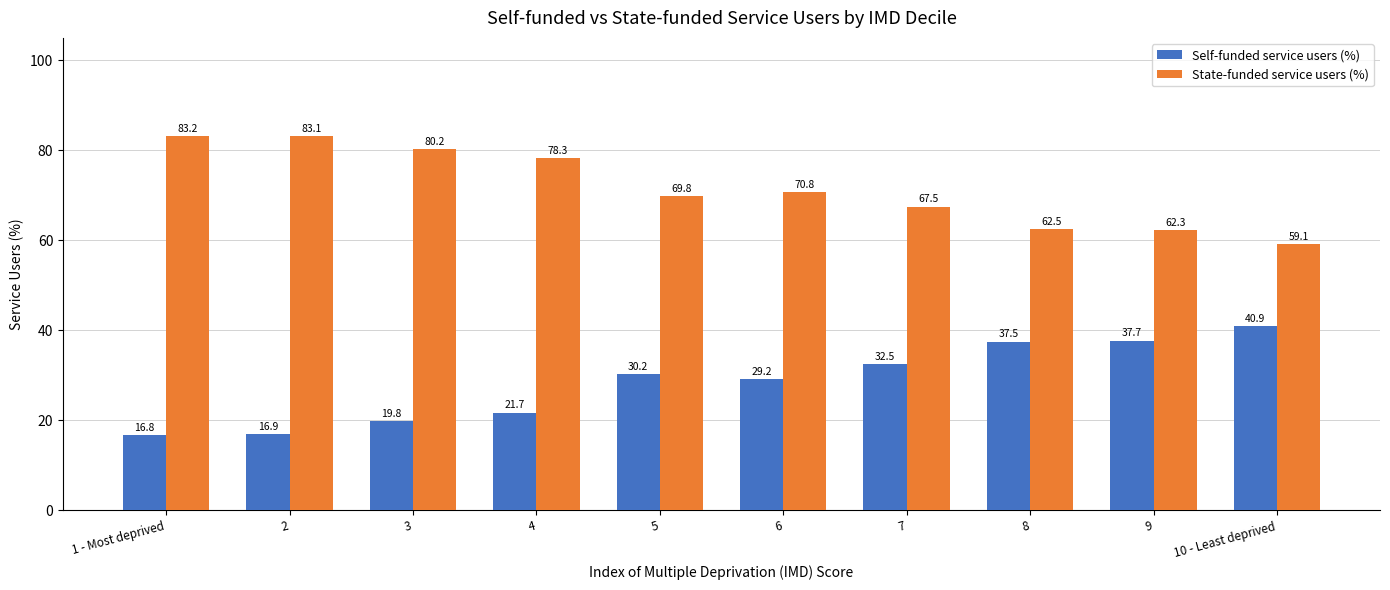

Reading left to right, list all the values displayed in this chart.

Self-funded service users (%): 1 - Most deprived=16.8	2=16.9	3=19.8	4=21.7	5=30.2	6=29.2	7=32.5	8=37.5	9=37.7	10 - Least deprived=40.9
State-funded service users (%): 1 - Most deprived=83.2	2=83.1	3=80.2	4=78.3	5=69.8	6=70.8	7=67.5	8=62.5	9=62.3	10 - Least deprived=59.1